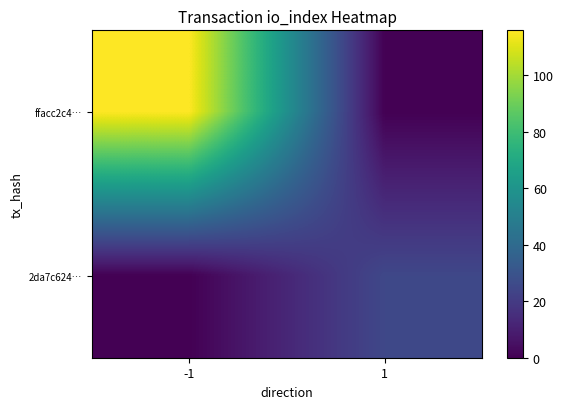

How many series are shown in this chart?

2